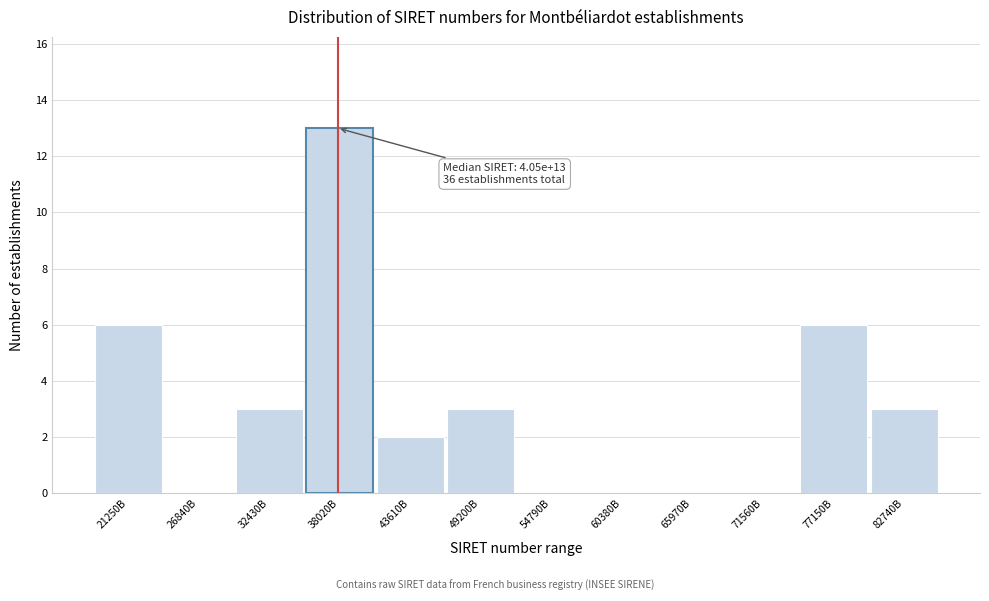

Reading left to right, what are all the values shown in this chart?

21250B=6	26840B=0	32430B=3	38020B=13	43610B=2	49200B=3	54790B=0	60380B=0	65970B=0	71560B=0	77150B=6	82740B=3